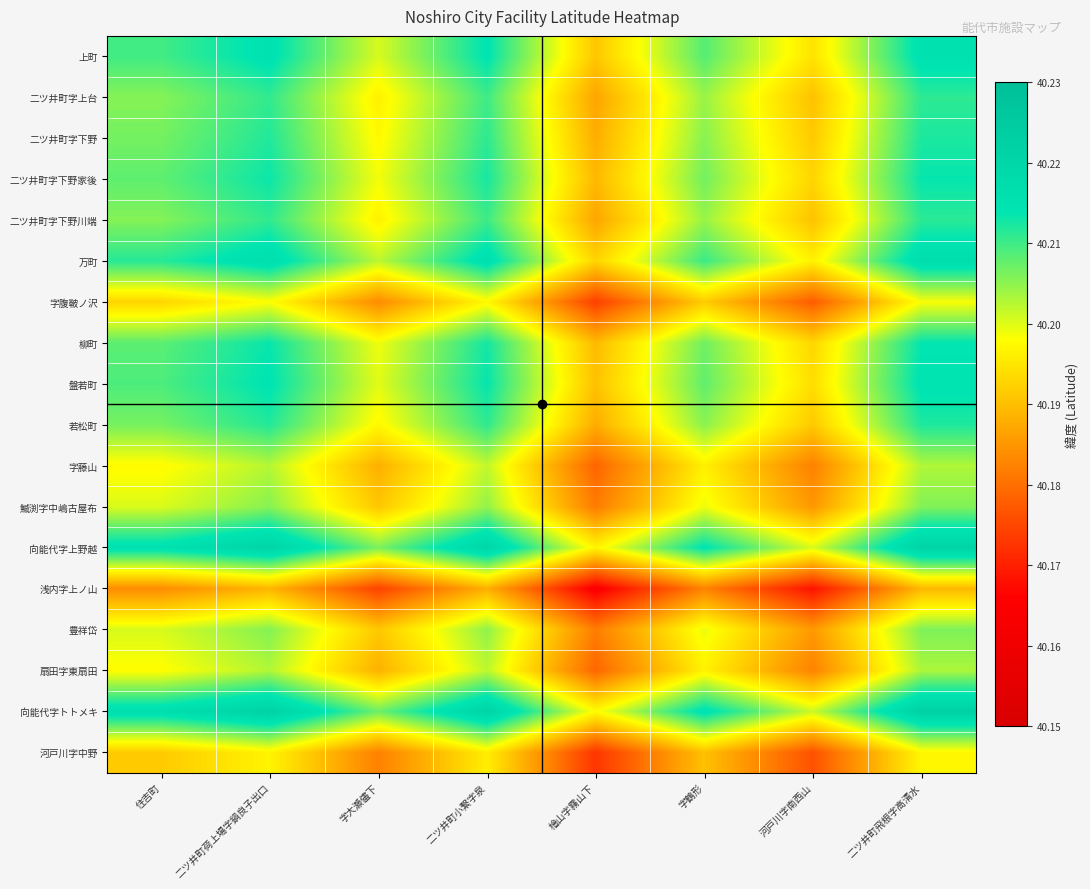

Reading left to right, transcribe all the data shown in this chart.

上町: 住吉町=40.2	二ツ井町荷上場字鍋良子出口=40.2	字大瀬儘下=40.2	二ツ井町小繋字泉=40.2	檜山字霧山下=40.2	字鶴形=40.2	河戸川字南西山=40.2	二ツ井町飛根字高清水=40.2
二ツ井町字上台: 住吉町=40.2	二ツ井町荷上場字鍋良子出口=40.2	字大瀬儘下=40.2	二ツ井町小繋字泉=40.2	檜山字霧山下=40.2	字鶴形=40.2	河戸川字南西山=40.2	二ツ井町飛根字高清水=40.2
二ツ井町字下野: 住吉町=40.2	二ツ井町荷上場字鍋良子出口=40.2	字大瀬儘下=40.2	二ツ井町小繋字泉=40.2	檜山字霧山下=40.2	字鶴形=40.2	河戸川字南西山=40.2	二ツ井町飛根字高清水=40.2
二ツ井町字下野家後: 住吉町=40.2	二ツ井町荷上場字鍋良子出口=40.2	字大瀬儘下=40.2	二ツ井町小繋字泉=40.2	檜山字霧山下=40.2	字鶴形=40.2	河戸川字南西山=40.2	二ツ井町飛根字高清水=40.2
二ツ井町字下野川端: 住吉町=40.2	二ツ井町荷上場字鍋良子出口=40.2	字大瀬儘下=40.2	二ツ井町小繋字泉=40.2	檜山字霧山下=40.2	字鶴形=40.2	河戸川字南西山=40.2	二ツ井町飛根字高清水=40.2
万町: 住吉町=40.2	二ツ井町荷上場字鍋良子出口=40.2	字大瀬儘下=40.2	二ツ井町小繋字泉=40.2	檜山字霧山下=40.2	字鶴形=40.2	河戸川字南西山=40.2	二ツ井町飛根字高清水=40.2
字腹鞁ノ沢: 住吉町=40.2	二ツ井町荷上場字鍋良子出口=40.2	字大瀬儘下=40.2	二ツ井町小繋字泉=40.2	檜山字霧山下=40.2	字鶴形=40.2	河戸川字南西山=40.2	二ツ井町飛根字高清水=40.2
柳町: 住吉町=40.2	二ツ井町荷上場字鍋良子出口=40.2	字大瀬儘下=40.2	二ツ井町小繋字泉=40.2	檜山字霧山下=40.2	字鶴形=40.2	河戸川字南西山=40.2	二ツ井町飛根字高清水=40.2
盤若町: 住吉町=40.2	二ツ井町荷上場字鍋良子出口=40.2	字大瀬儘下=40.2	二ツ井町小繋字泉=40.2	檜山字霧山下=40.2	字鶴形=40.2	河戸川字南西山=40.2	二ツ井町飛根字高清水=40.2
若松町: 住吉町=40.2	二ツ井町荷上場字鍋良子出口=40.2	字大瀬儘下=40.2	二ツ井町小繋字泉=40.2	檜山字霧山下=40.2	字鶴形=40.2	河戸川字南西山=40.2	二ツ井町飛根字高清水=40.2
字藤山: 住吉町=40.2	二ツ井町荷上場字鍋良子出口=40.2	字大瀬儘下=40.2	二ツ井町小繋字泉=40.2	檜山字霧山下=40.2	字鶴形=40.2	河戸川字南西山=40.2	二ツ井町飛根字高清水=40.2
鰄渕字中嶋古屋布: 住吉町=40.2	二ツ井町荷上場字鍋良子出口=40.2	字大瀬儘下=40.2	二ツ井町小繋字泉=40.2	檜山字霧山下=40.2	字鶴形=40.2	河戸川字南西山=40.2	二ツ井町飛根字高清水=40.2
向能代字上野越: 住吉町=40.2	二ツ井町荷上場字鍋良子出口=40.2	字大瀬儘下=40.2	二ツ井町小繋字泉=40.2	檜山字霧山下=40.2	字鶴形=40.2	河戸川字南西山=40.2	二ツ井町飛根字高清水=40.2
浅内字上ノ山: 住吉町=40.2	二ツ井町荷上場字鍋良子出口=40.2	字大瀬儘下=40.2	二ツ井町小繋字泉=40.2	檜山字霧山下=40.2	字鶴形=40.2	河戸川字南西山=40.2	二ツ井町飛根字高清水=40.2
豊祥岱: 住吉町=40.2	二ツ井町荷上場字鍋良子出口=40.2	字大瀬儘下=40.2	二ツ井町小繋字泉=40.2	檜山字霧山下=40.2	字鶴形=40.2	河戸川字南西山=40.2	二ツ井町飛根字高清水=40.2
扇田字東扇田: 住吉町=40.2	二ツ井町荷上場字鍋良子出口=40.2	字大瀬儘下=40.2	二ツ井町小繋字泉=40.2	檜山字霧山下=40.2	字鶴形=40.2	河戸川字南西山=40.2	二ツ井町飛根字高清水=40.2
向能代字トトメキ: 住吉町=40.2	二ツ井町荷上場字鍋良子出口=40.2	字大瀬儘下=40.2	二ツ井町小繋字泉=40.2	檜山字霧山下=40.2	字鶴形=40.2	河戸川字南西山=40.2	二ツ井町飛根字高清水=40.2
河戸川字中野: 住吉町=40.2	二ツ井町荷上場字鍋良子出口=40.2	字大瀬儘下=40.2	二ツ井町小繋字泉=40.2	檜山字霧山下=40.2	字鶴形=40.2	河戸川字南西山=40.2	二ツ井町飛根字高清水=40.2